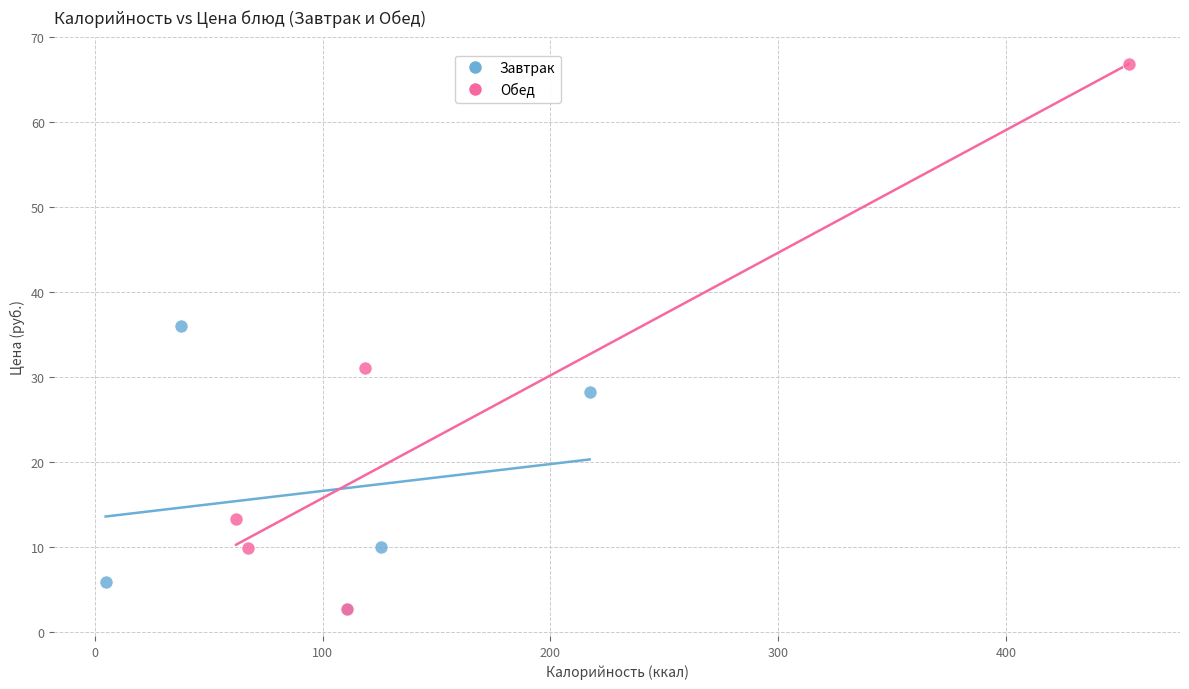

Which series has the widest spread of Y values?

Обед